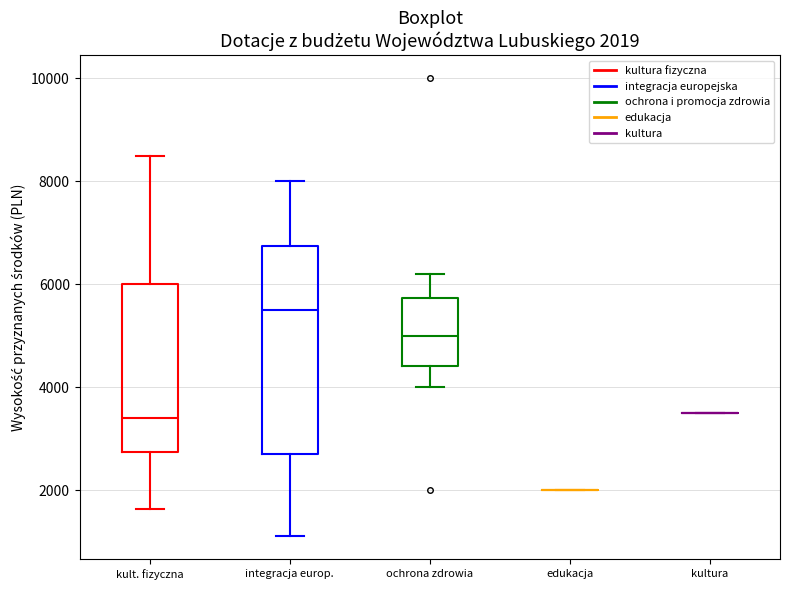

Which box is the tallest, from its lower edge to its upper edge?

integracja europ.